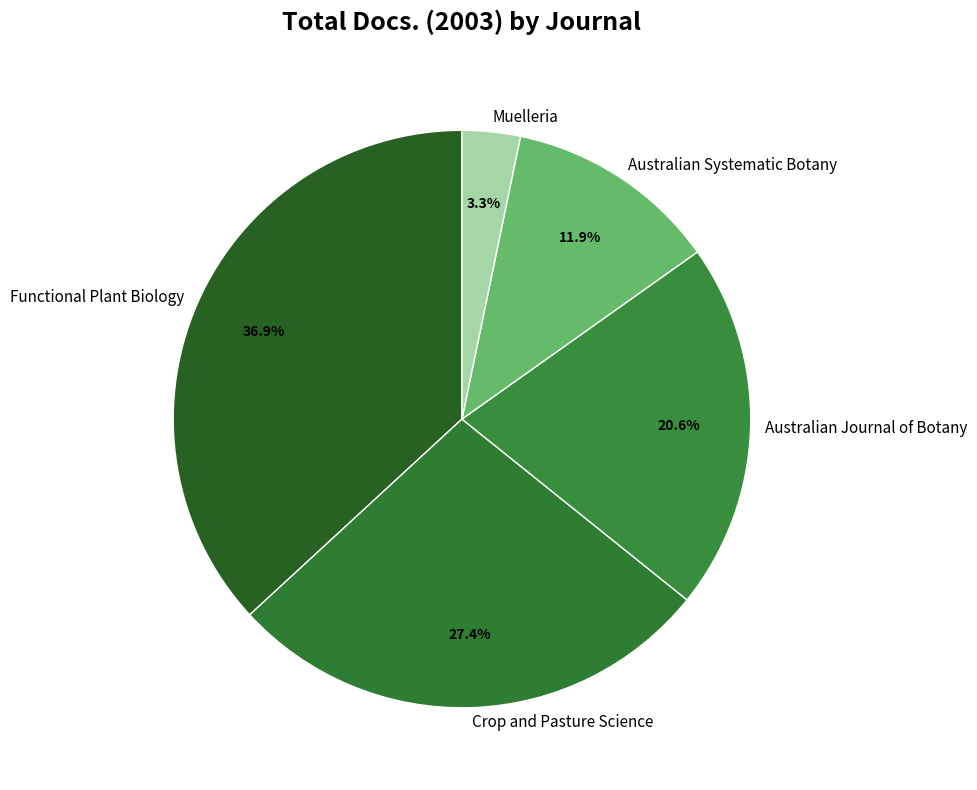

To the nearest percent, what portion does Muelleria represent?

3%